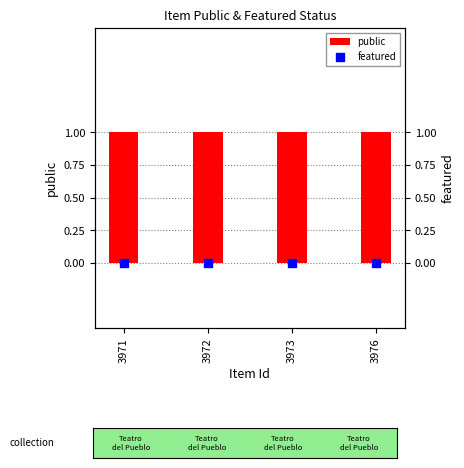

Which series reaches the minimum Y coordinate?

featured